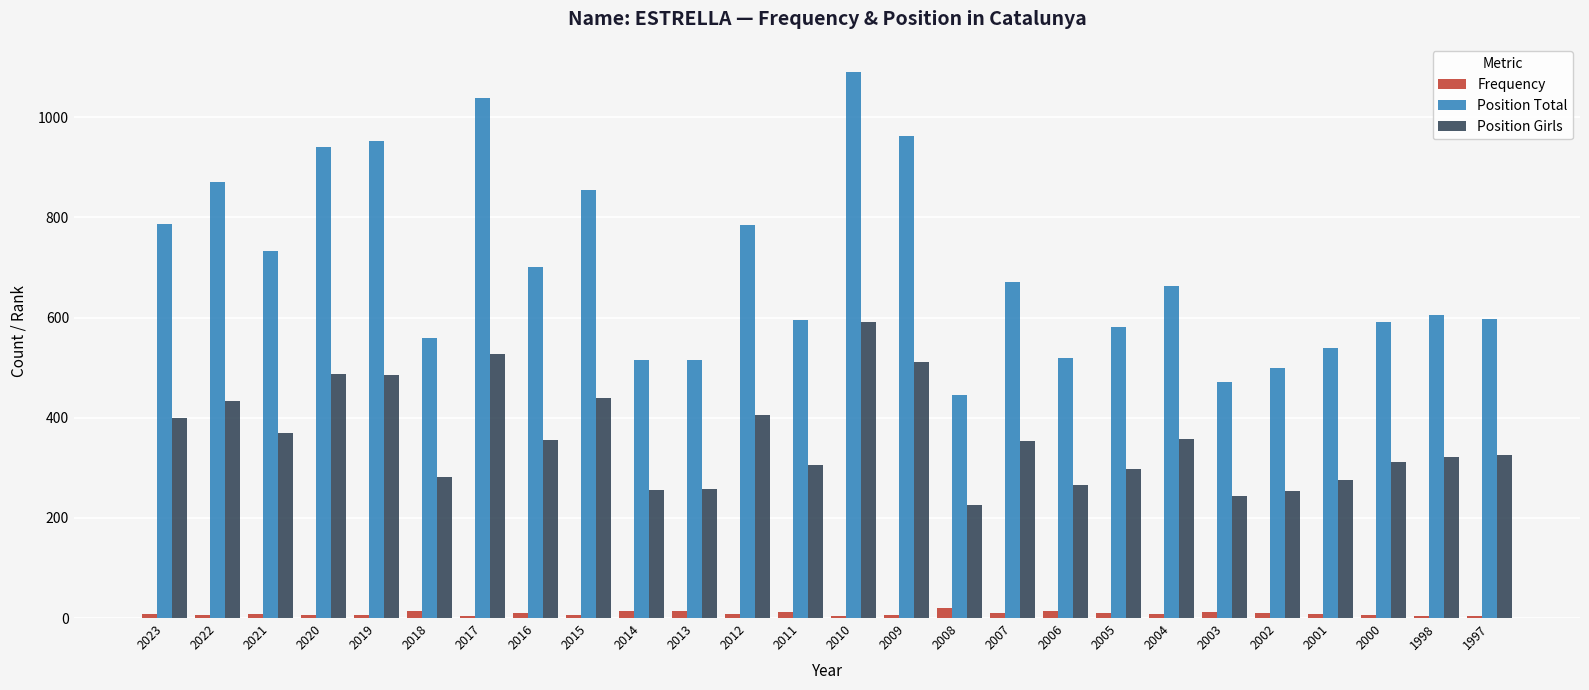

What is the difference between the Frequency values at 2010 and 2021?

4